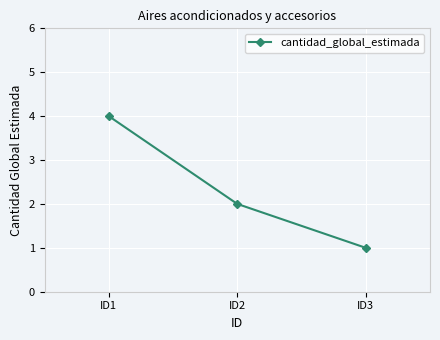

True or false: the data shows 7 at ID1.

False